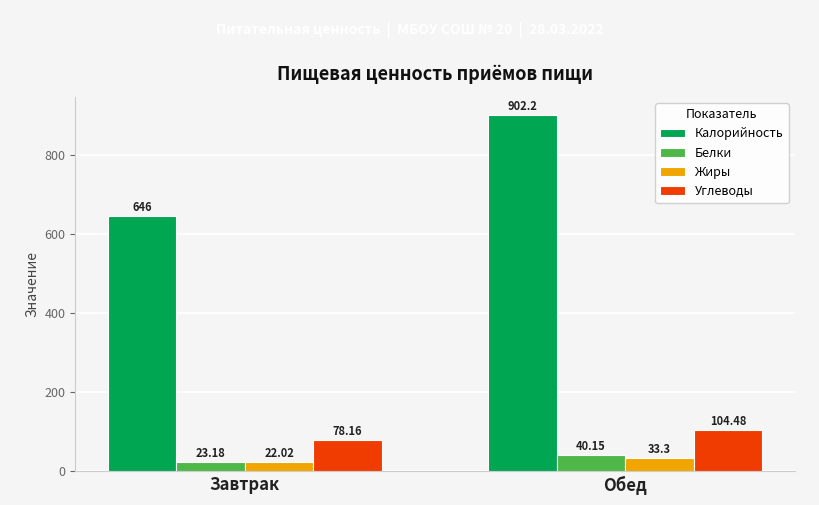

Rank the series at Завтрак from highest to lowest value.

Калорийность, Углеводы, Белки, Жиры